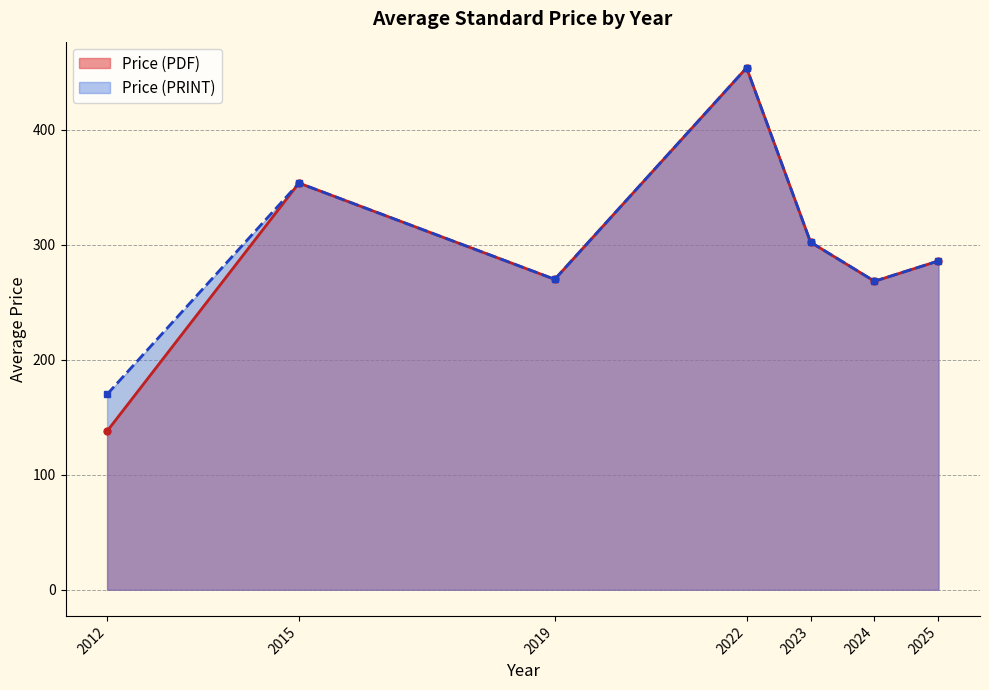

At 2015, list the series in order from largest to smallest.

Price (PDF), Price (PRINT)